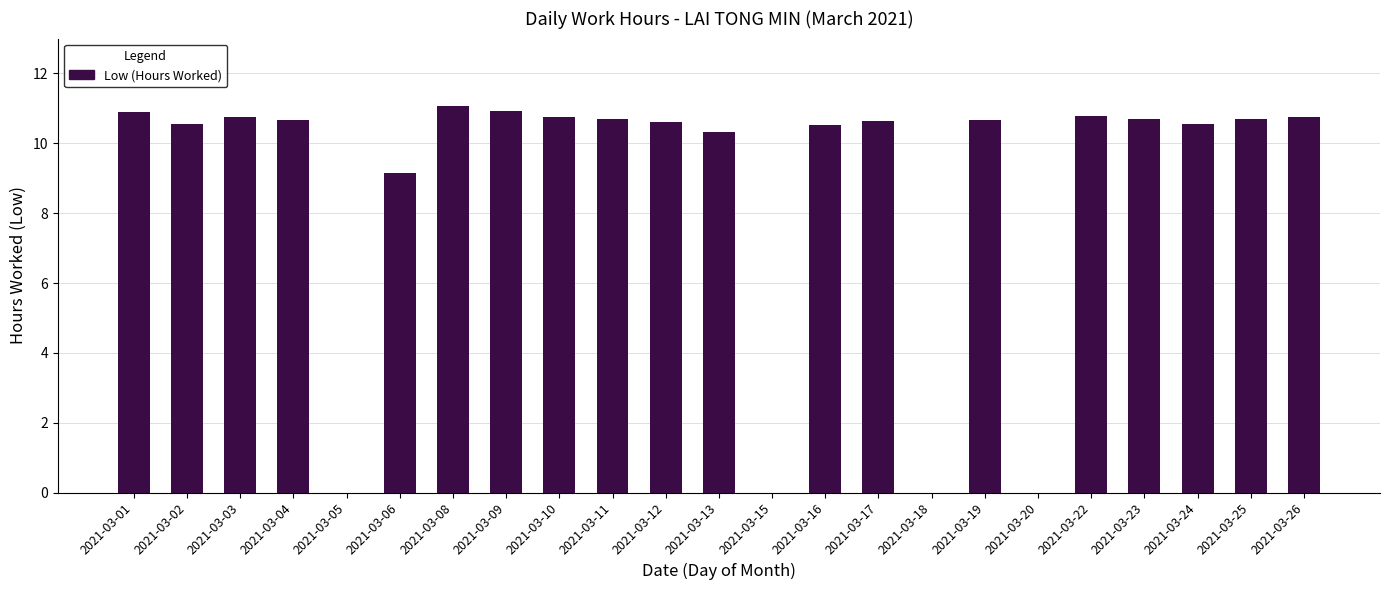

The chart shows a value of 5.9 at 2021-03-04. True or false?

False